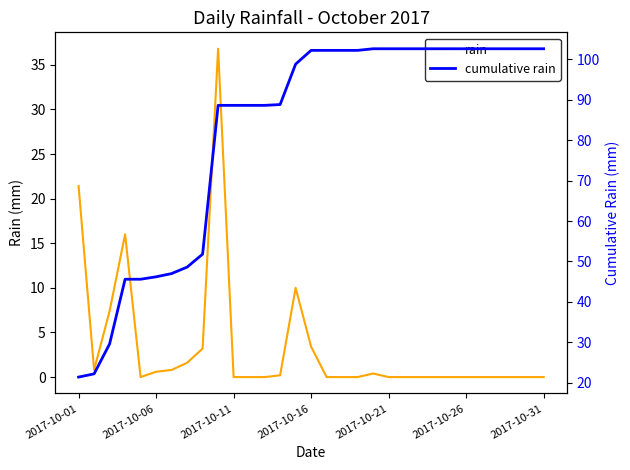

At which label does rain reach its peak?

9